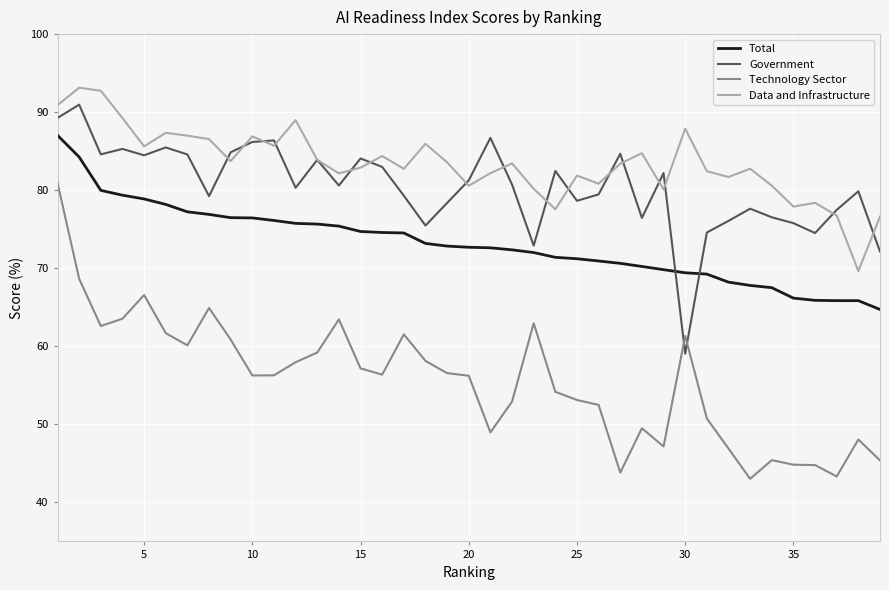

True or false: Technology Sector and Data and Infrastructure cross at least once.

False